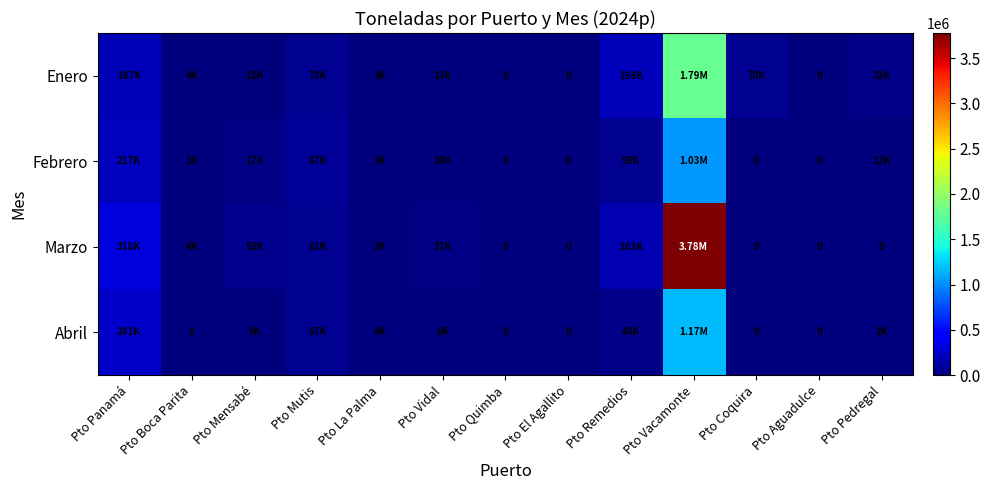

What is the highest value of the Abril series?

1174115.7